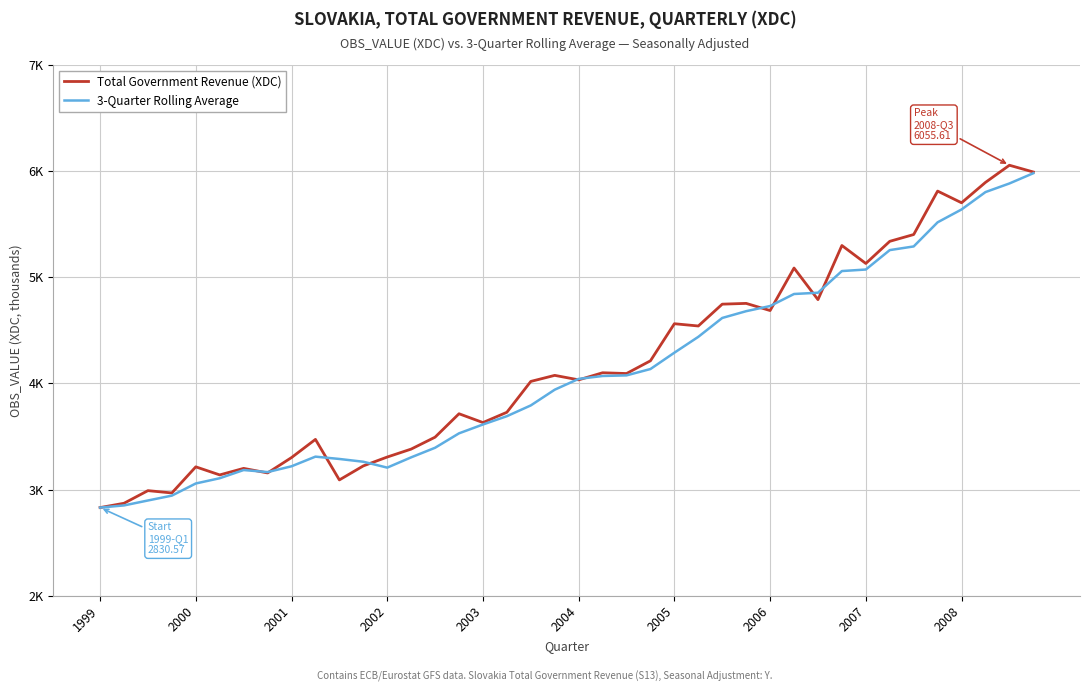

True or false: Total Government Revenue (XDC) and 3-Quarter Rolling Average cross at least once.

True